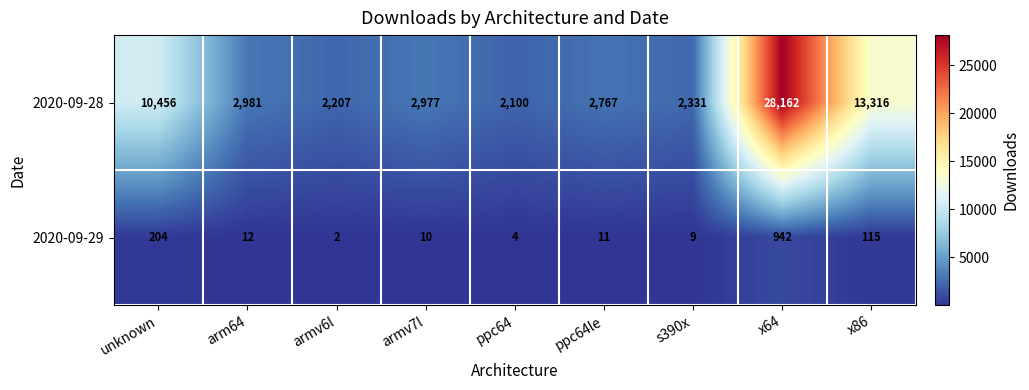

Which series has the largest range (max minus min)?

2020-09-28